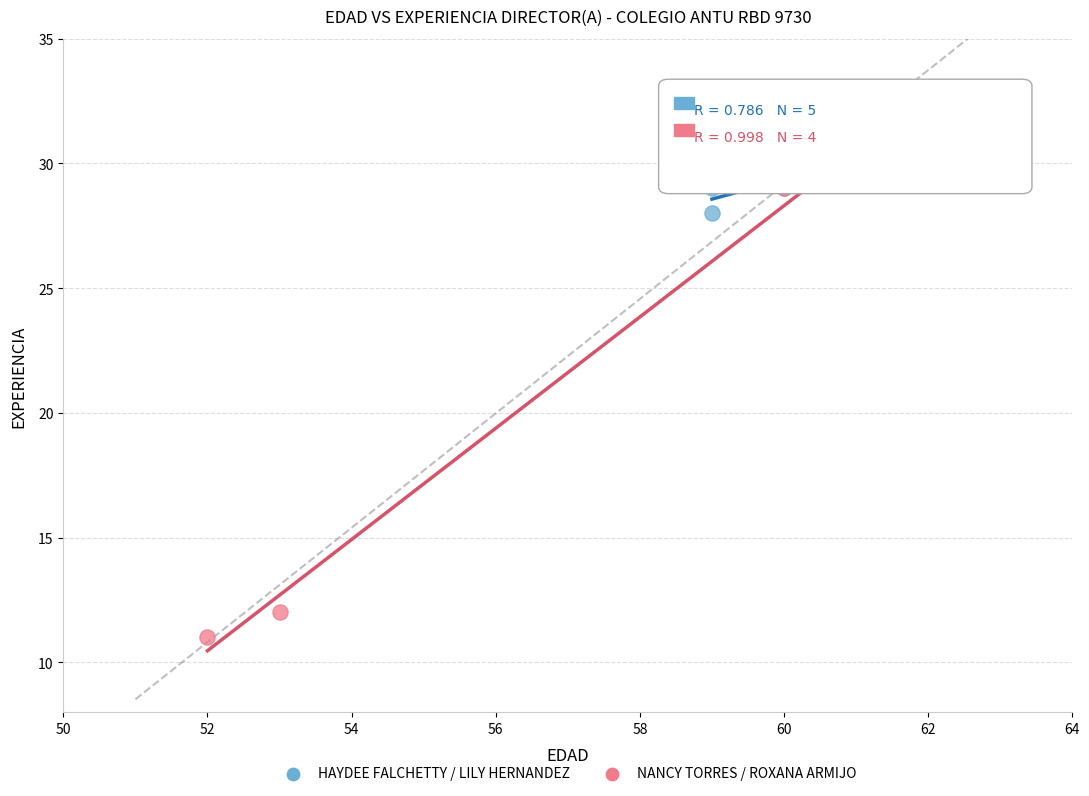

What are all the series names shown in the legend?

HAYDEE FALCHETTY / LILY HERNANDEZ, NANCY TORRES / ROXANA ARMIJO